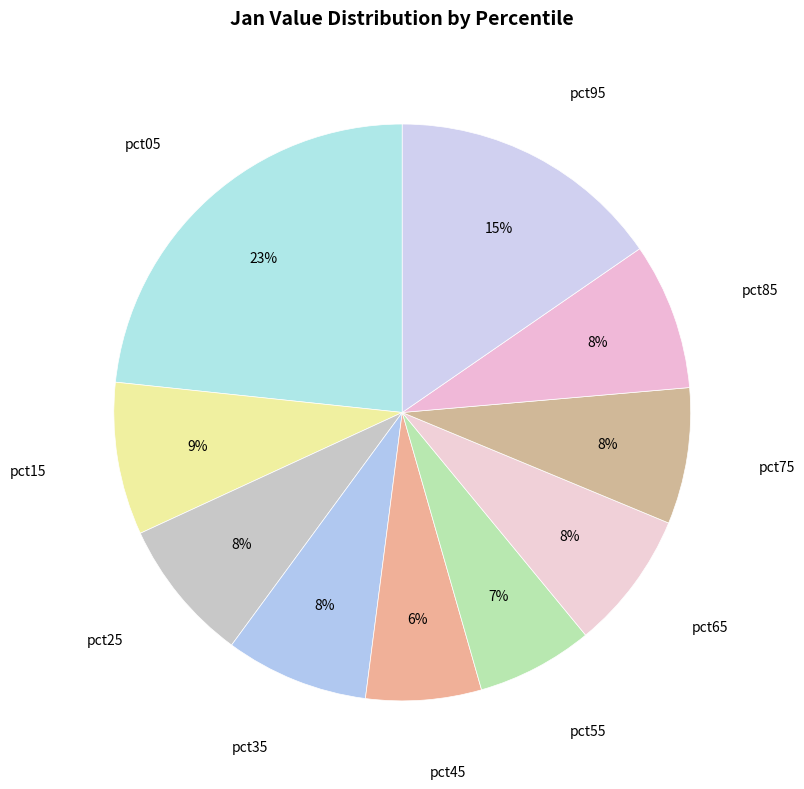

How many segments does this pie chart have?

10